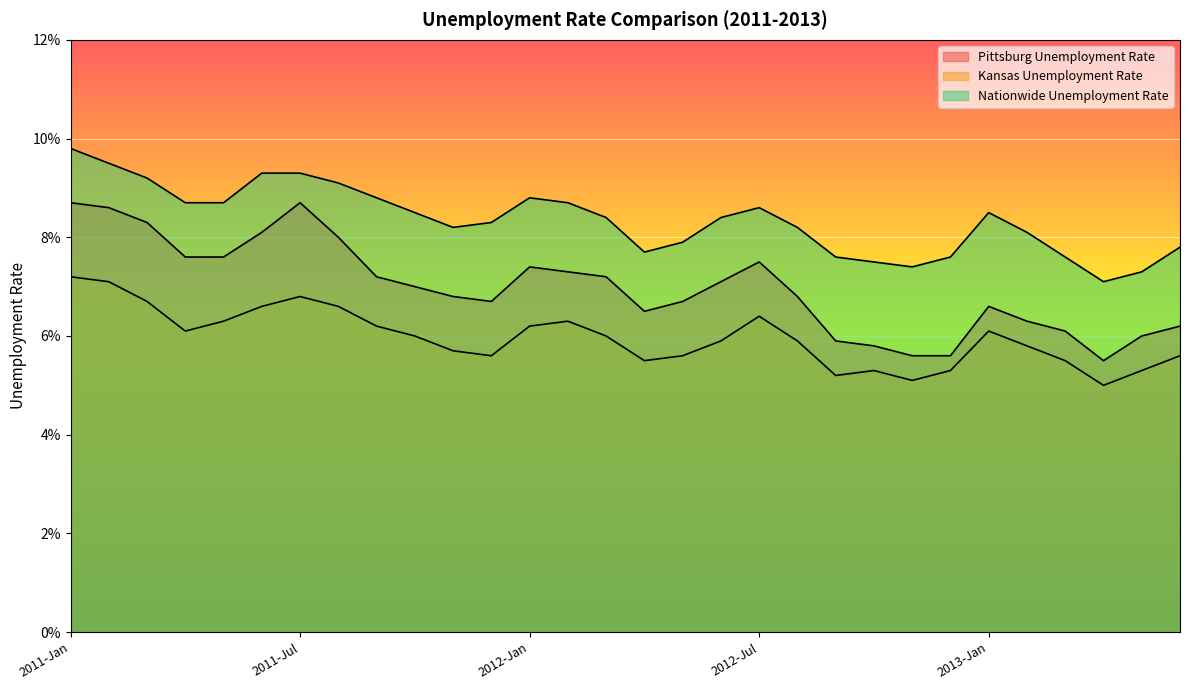

What are all the series names shown in the legend?

Pittsburg Unemployment Rate, Kansas Unemployment Rate, Nationwide Unemployment Rate